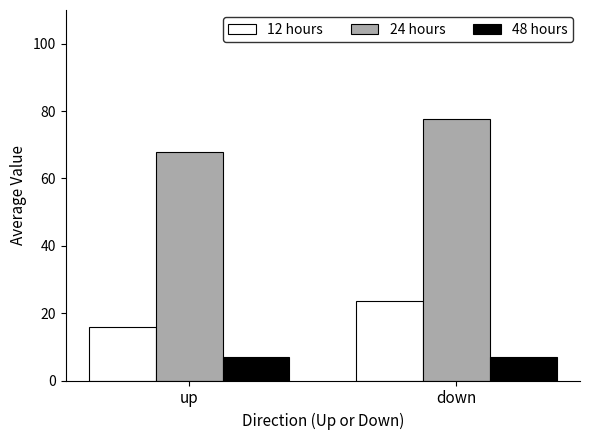

What is the sum of the 12 hours values at down and up?

39.5